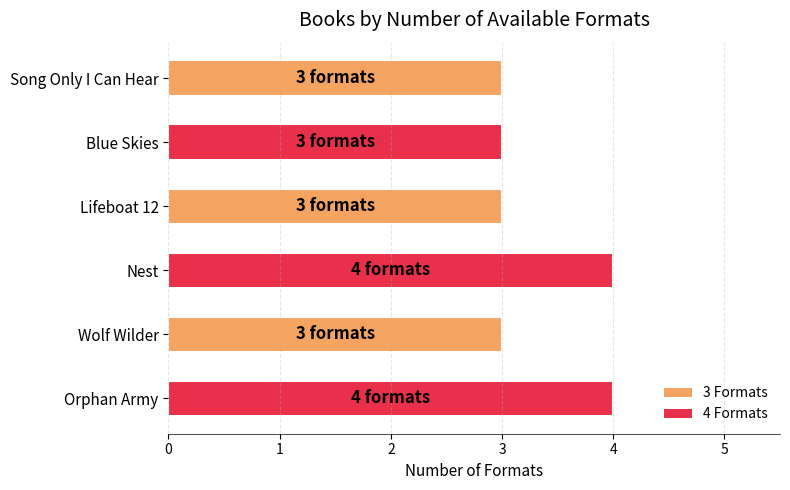

How many distinct data groups are displayed?

1